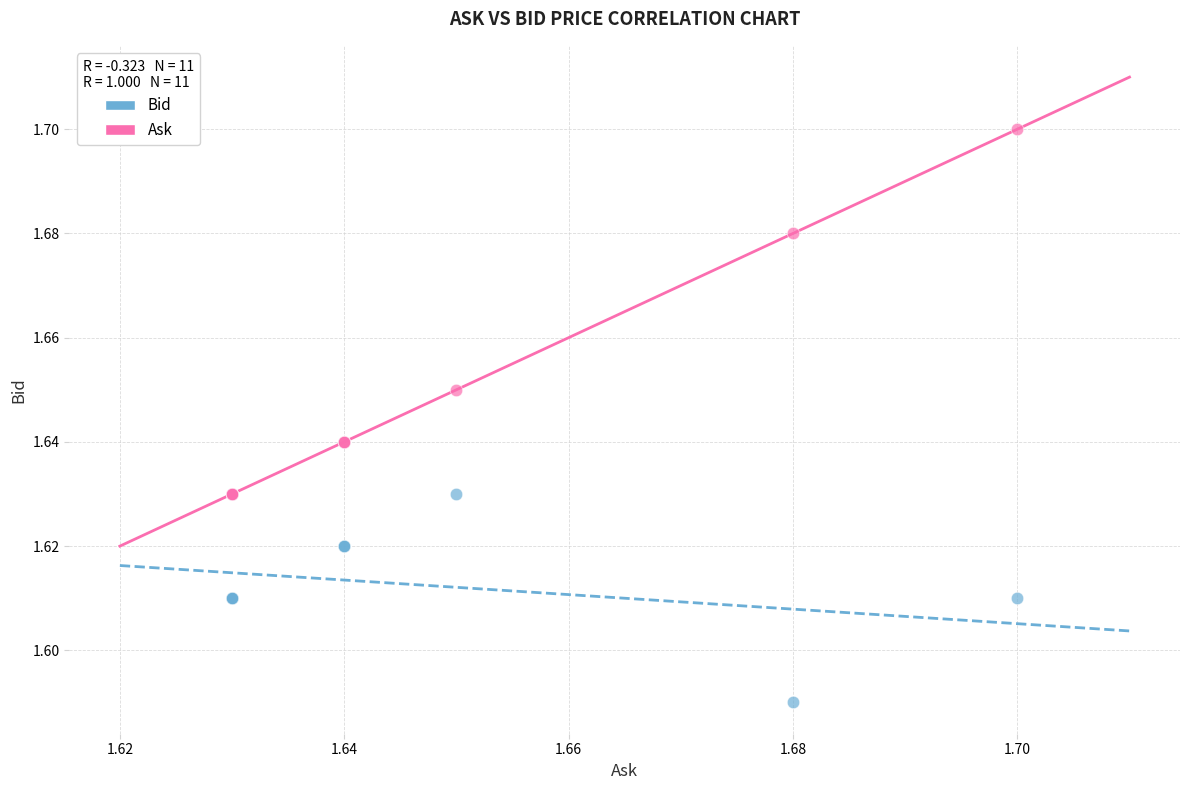

Which series reaches the minimum Y coordinate?

Bid